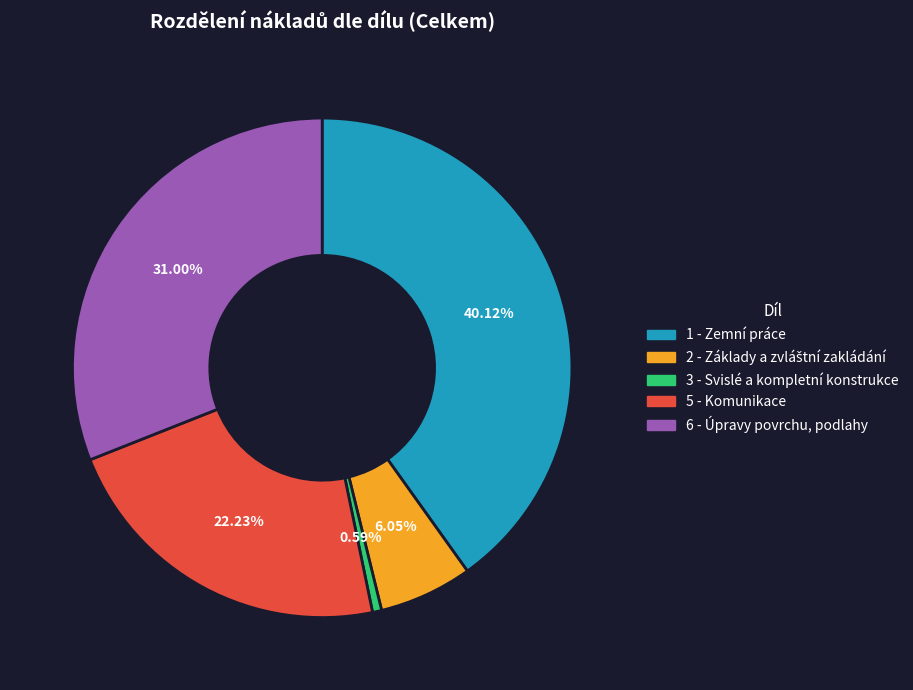

Combined, do 1 - Zemní práce and 3 - Svislé a kompletní konstrukce account for over 50%?

No